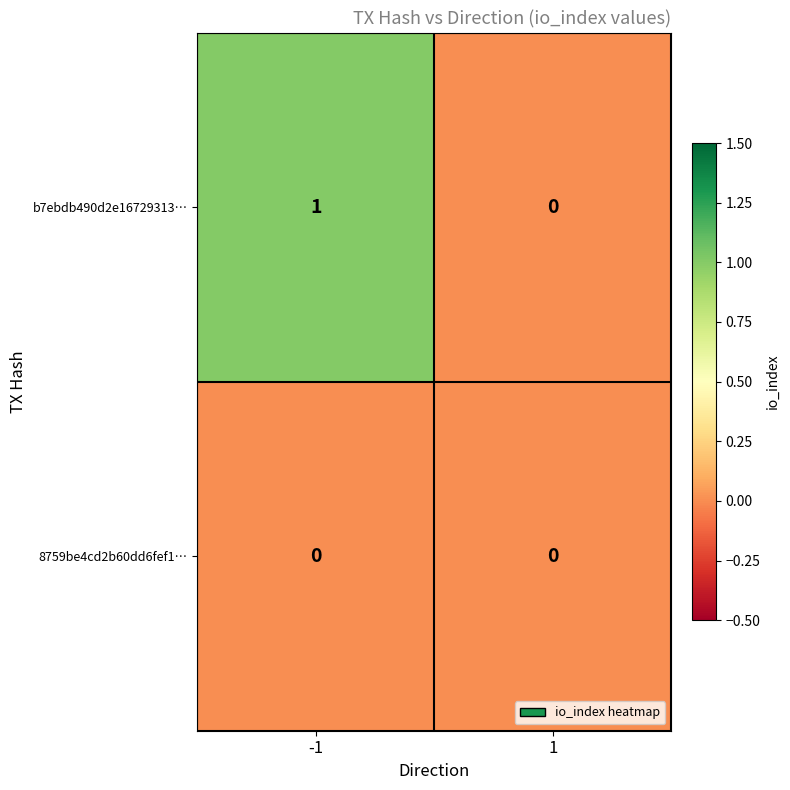

Is it true that b7ebdb490d2e16729313… equals 1 at -1?

True